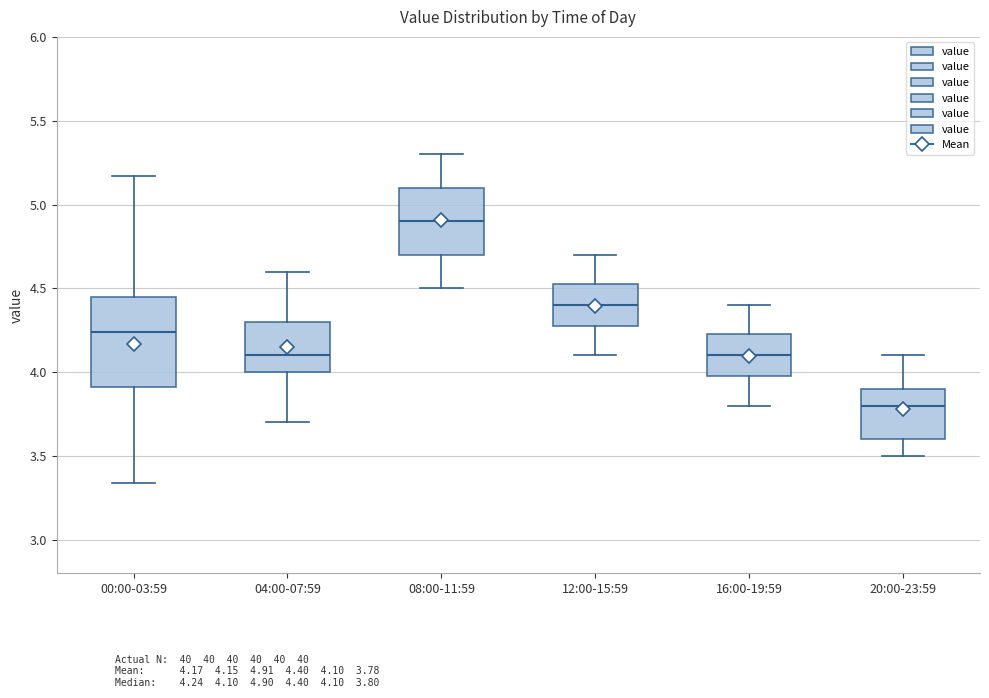

Which box's median line is the highest?

08:00-11:59